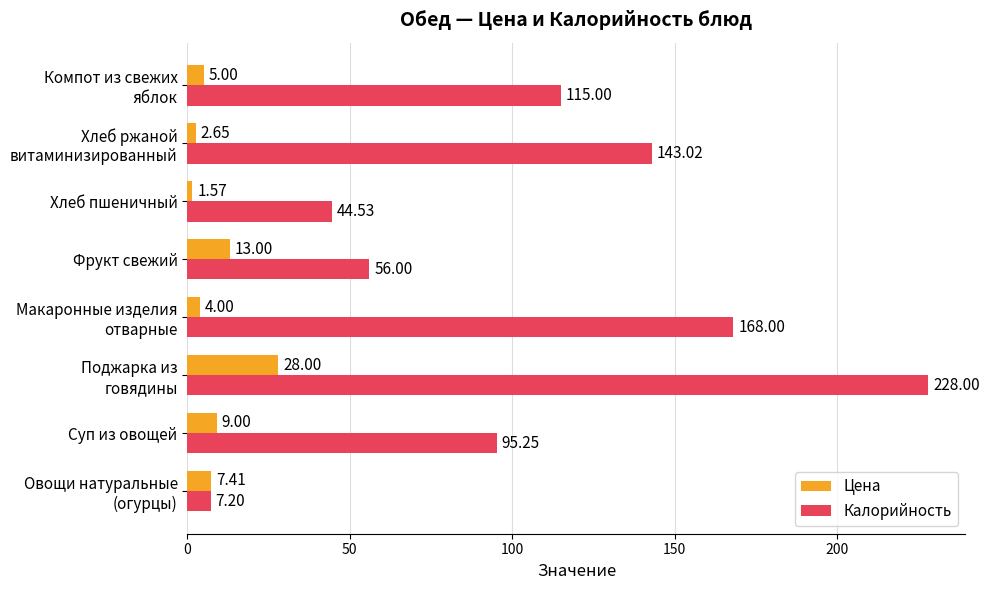

Which category has the lowest value across all series?

Хлеб пшеничный